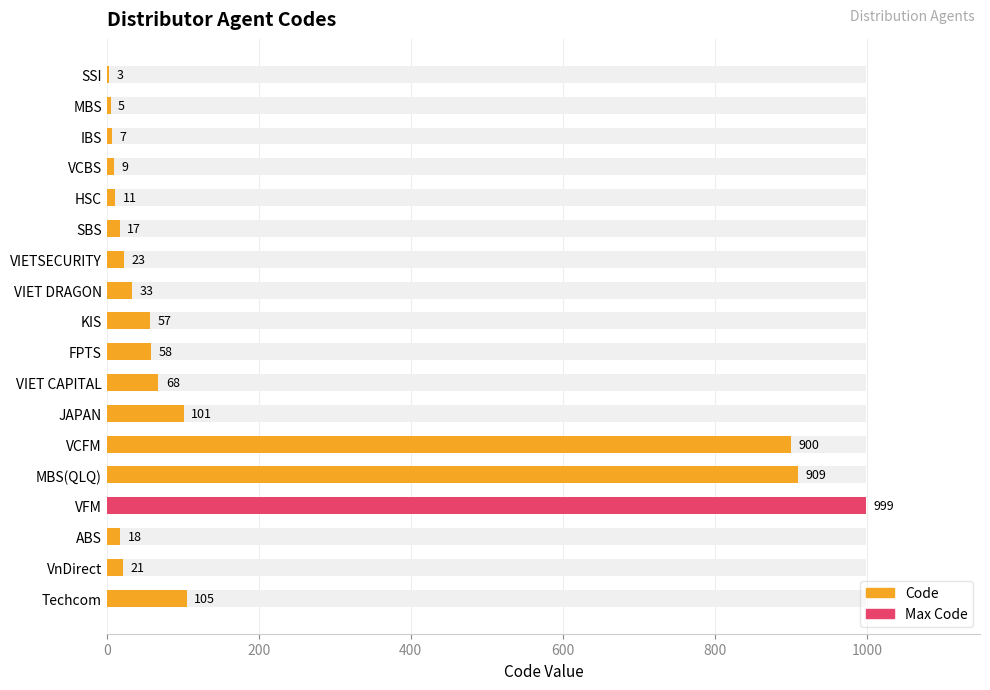

Reading left to right, transcribe all the data shown in this chart.

3	5	7	9	11	17	23	33	57	58	68	101	900	909	999	18	21	105